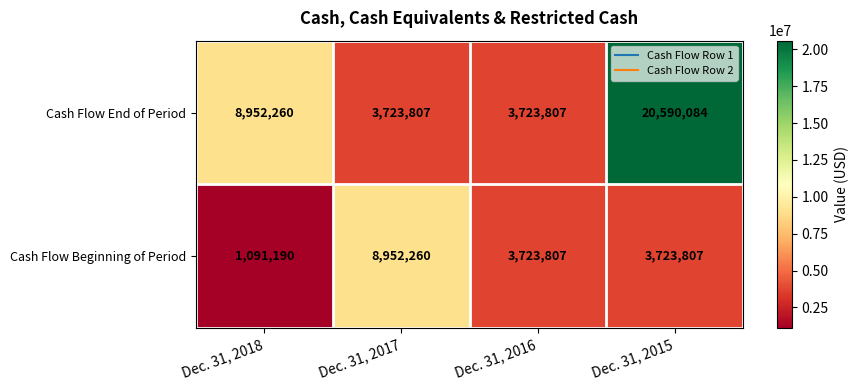

Reading left to right, what are all the values shown in this chart?

Cash Flow End of Period: Dec. 31, 2018=8952260	Dec. 31, 2017=3723807	Dec. 31, 2016=3723807	Dec. 31, 2015=20590084
Cash Flow Beginning of Period: Dec. 31, 2018=1091190	Dec. 31, 2017=8952260	Dec. 31, 2016=3723807	Dec. 31, 2015=3723807